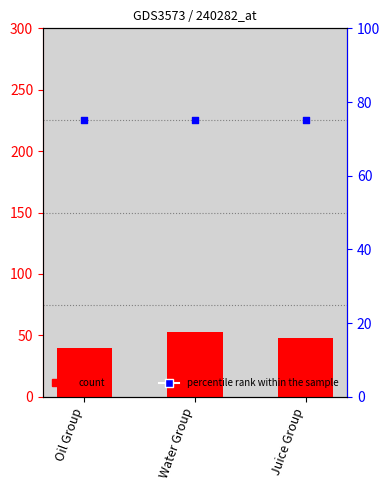

At which category is the sum across all series the highest?

Water Group